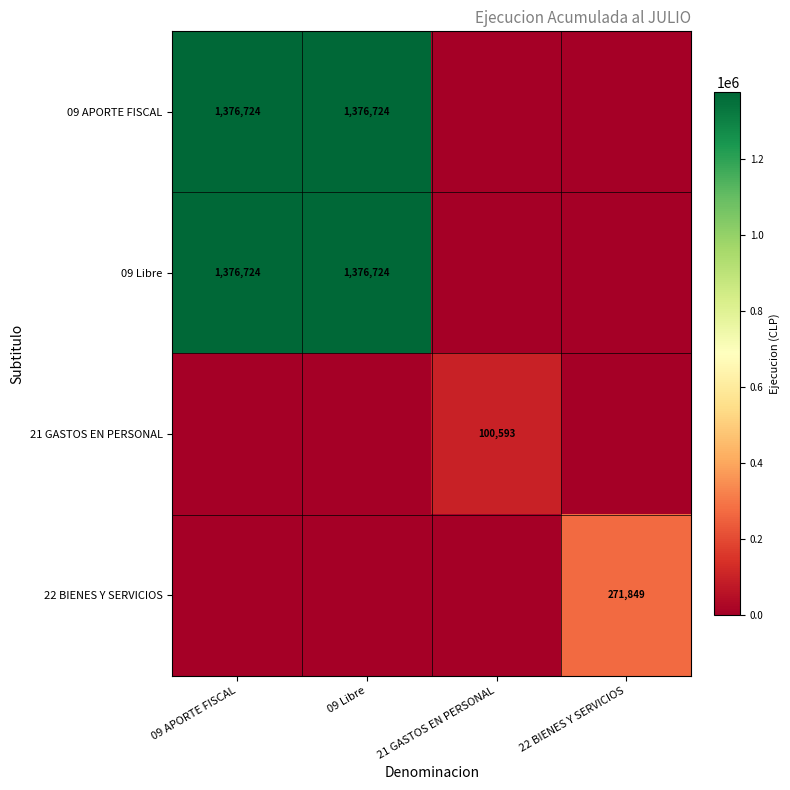

Is it true that 22 BIENES Y SERVICIOS equals 271849 at 22 BIENES Y SERVICIOS?

True